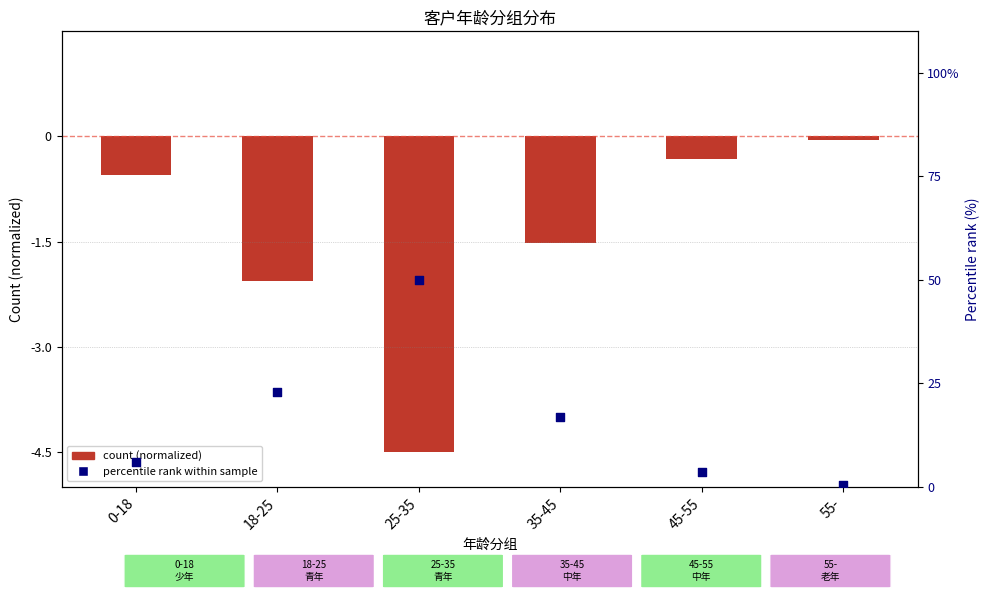

Which series has the largest total across all categories?

percentile rank